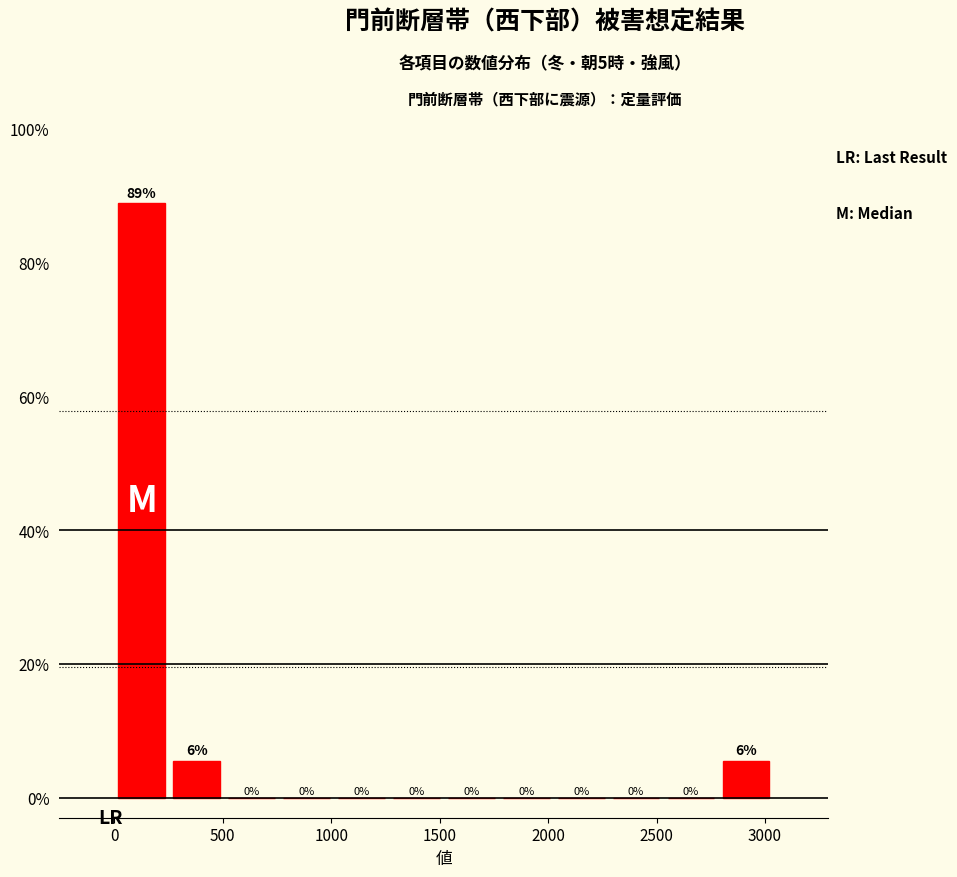

Over which range of the x-axis is the bar tallest?

0 to 250